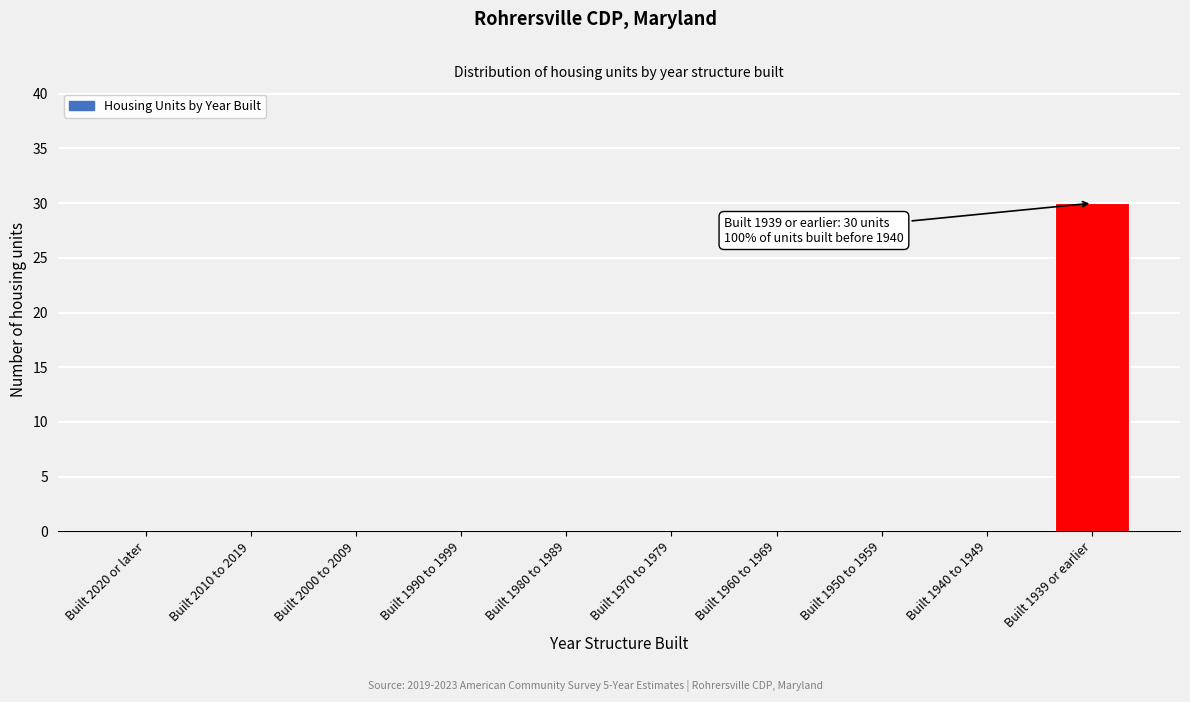

Reading left to right, what are all the values shown in this chart?

Built 2020 or later=0	Built 2010 to 2019=0	Built 2000 to 2009=0	Built 1990 to 1999=0	Built 1980 to 1989=0	Built 1970 to 1979=0	Built 1960 to 1969=0	Built 1950 to 1959=0	Built 1940 to 1949=0	Built 1939 or earlier=30